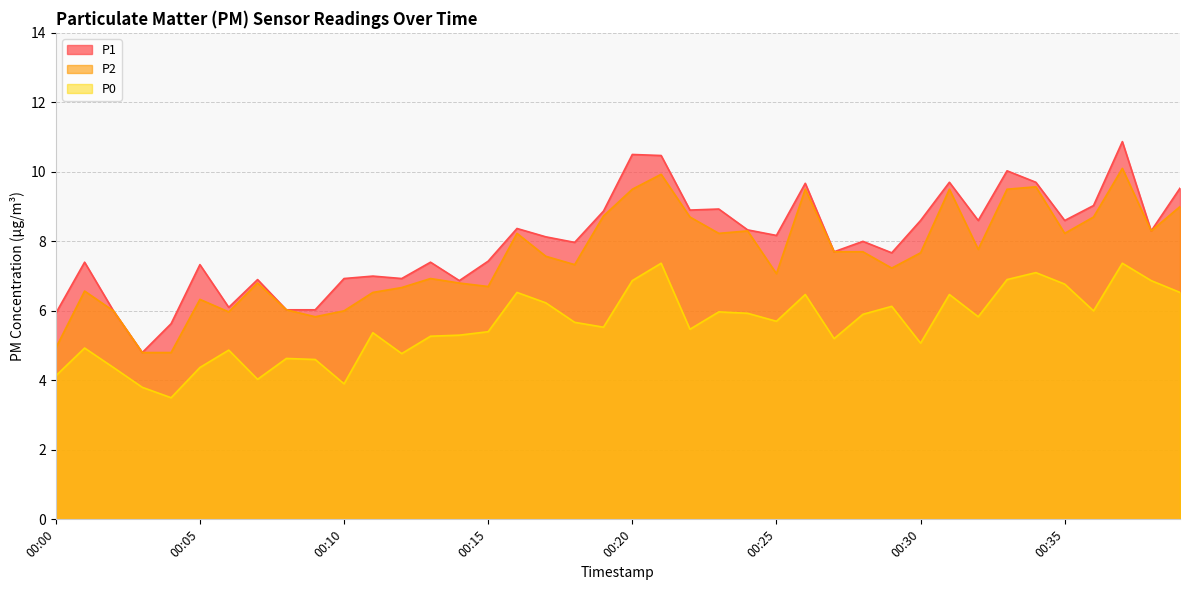

What is the difference between the second highest and second lowest values in the P2 series?

5.1